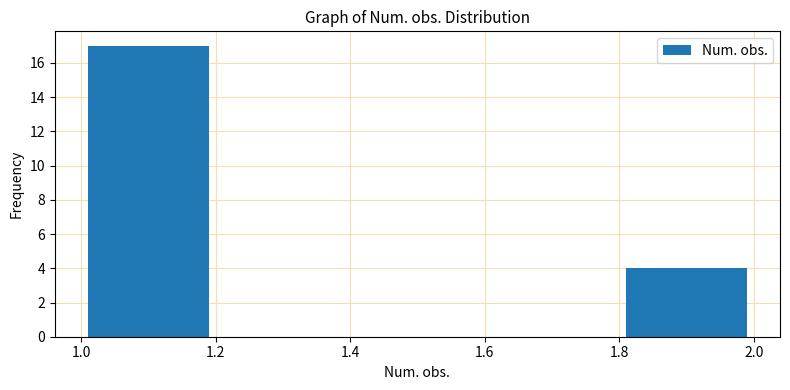

What is the height of the bar covering 1.8 to 2.0 on the x-axis? The values are not printed on the chart, so give them approximately, as read against the axis.

4